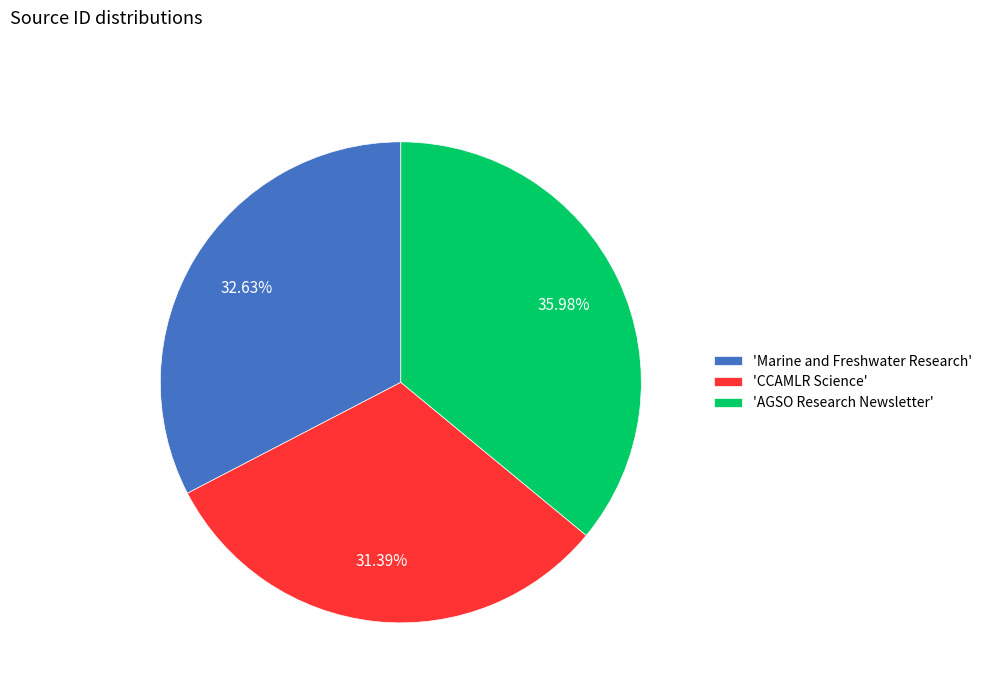

Rank the categories by value from lowest to highest.

'CCAMLR Science', 'Marine and Freshwater Research', 'AGSO Research Newsletter'